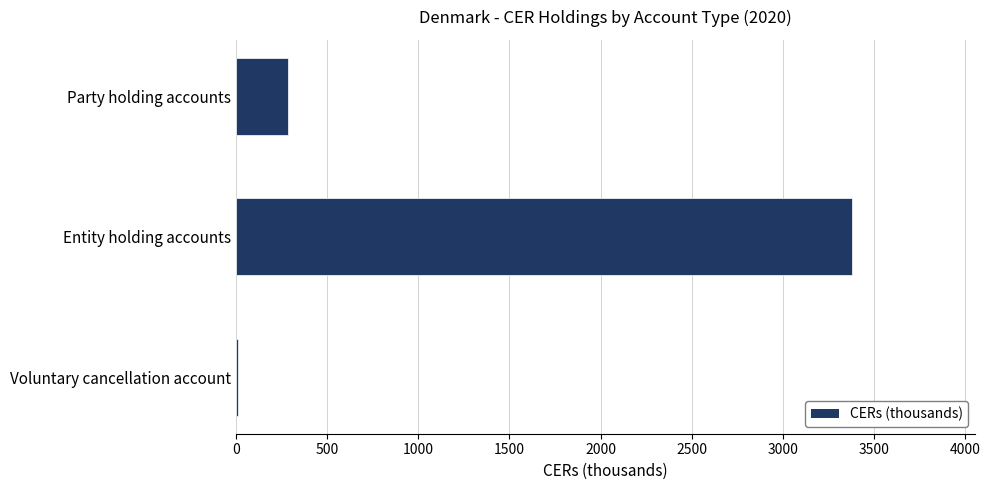

What value does the data have at Entity holding accounts?

3379.5